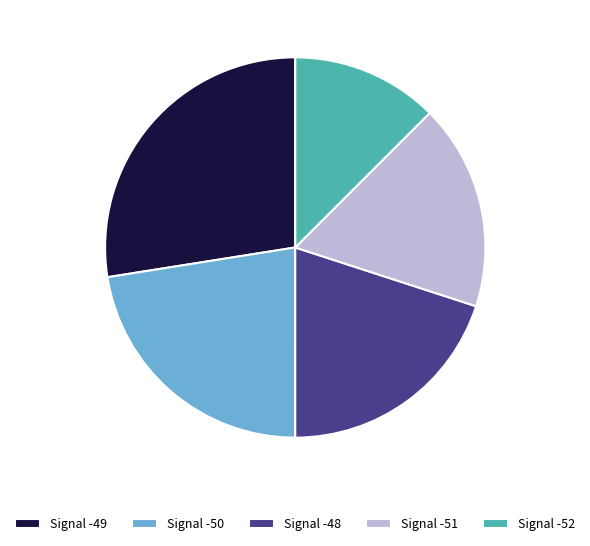

Combined, do Signal -51 and Signal -48 account for over 50%?

No